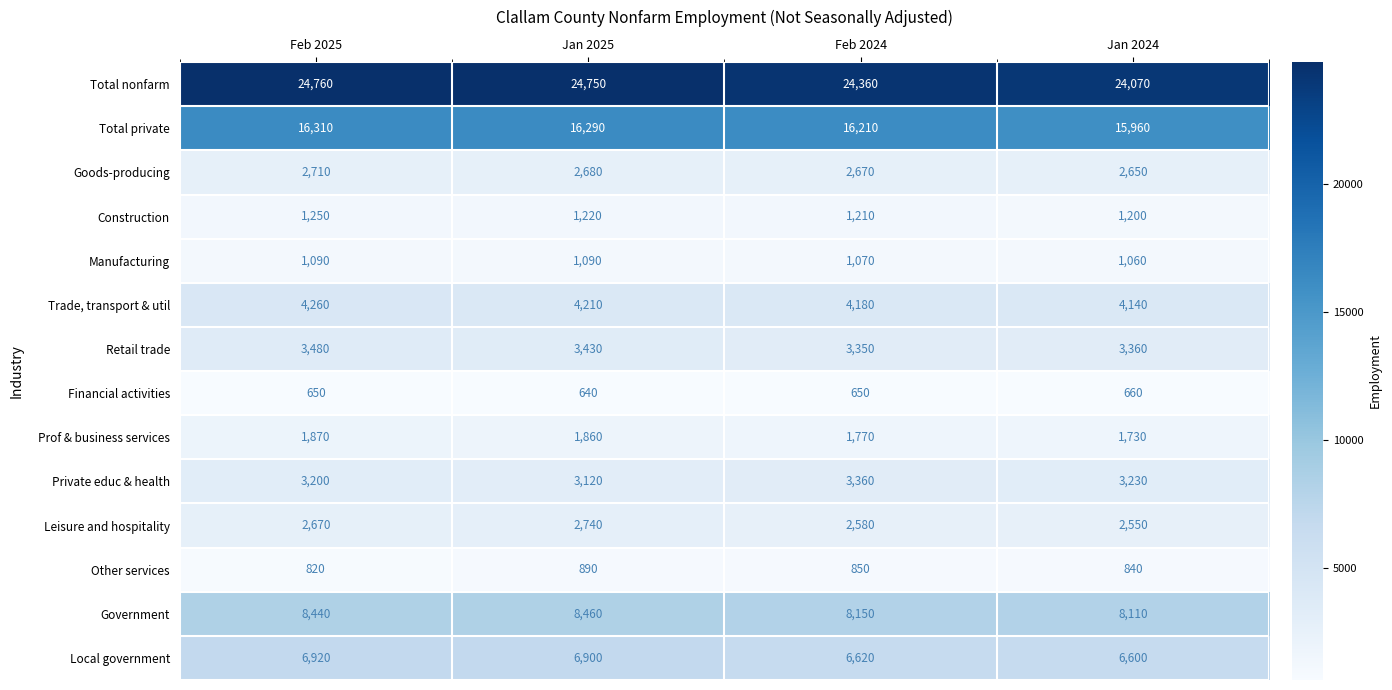

What is the maximum value shown in the chart?

24760